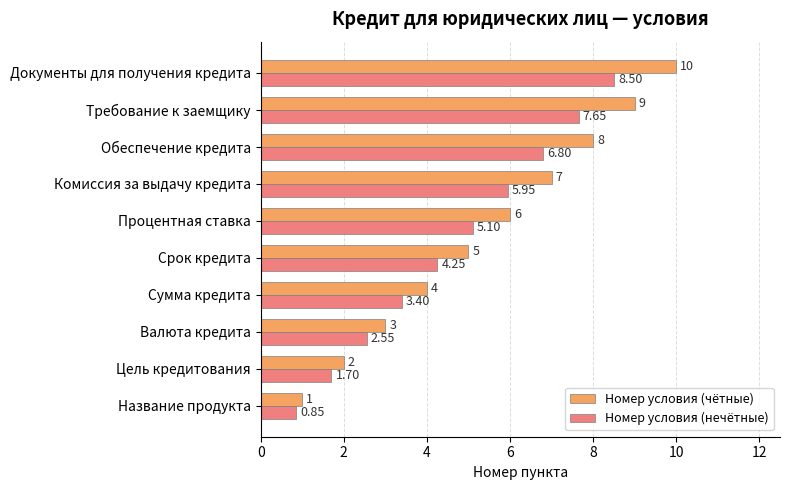

List the labels in order of Номер условия (чётные) value, smallest first.

Название продукта, Цель кредитования, Валюта кредита, Сумма кредита, Срок кредита, Процентная ставка, Комиссия за выдачу кредита, Обеспечение кредита, Требование к заемщику, Документы для получения кредита